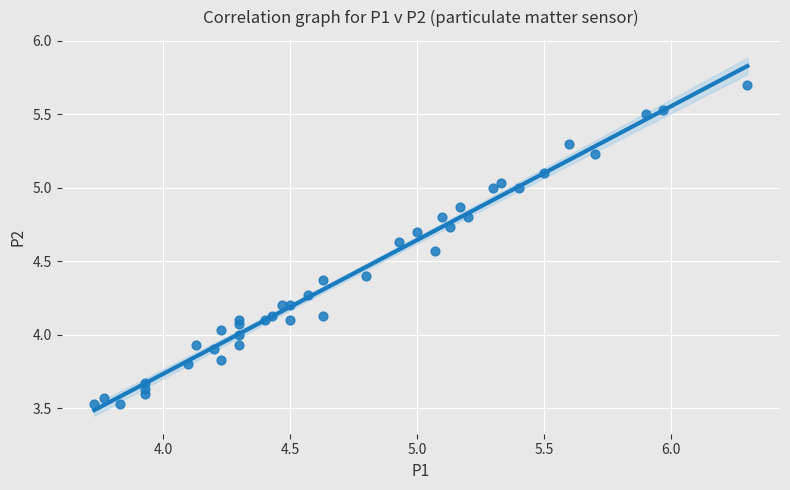

What is the range of X values (max minus min)?

2.6